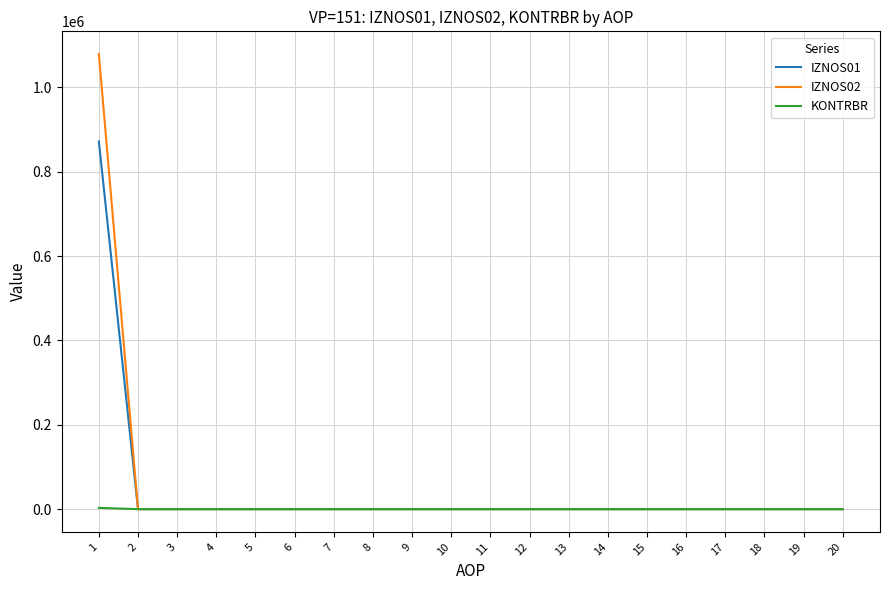

The IZNOS01 series shows 343340.6 at 4. True or false?

False